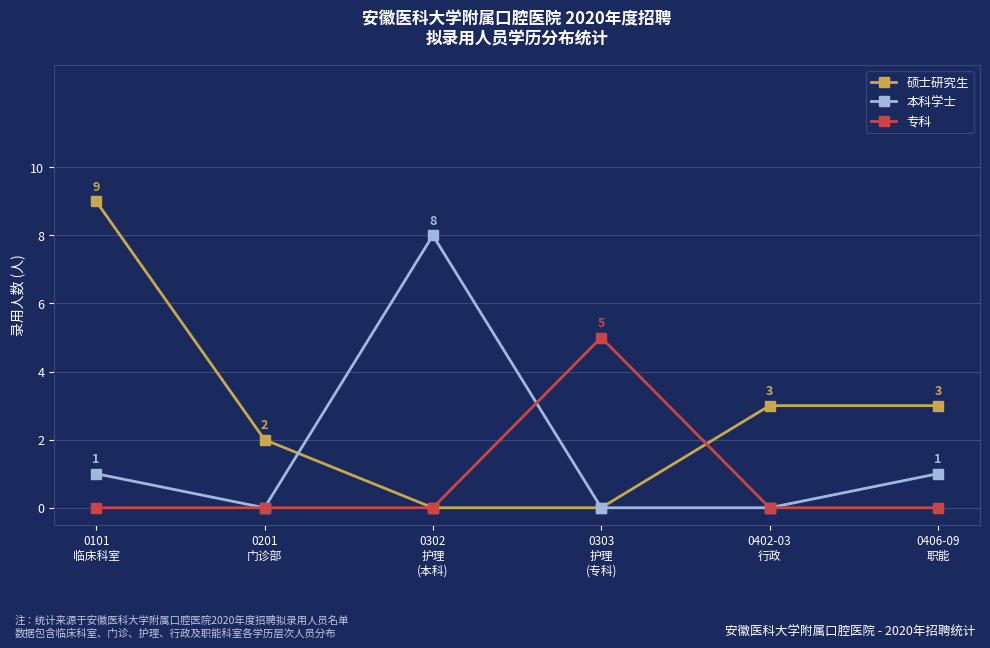

Does the chart display data point markers on the line(s)?

Yes